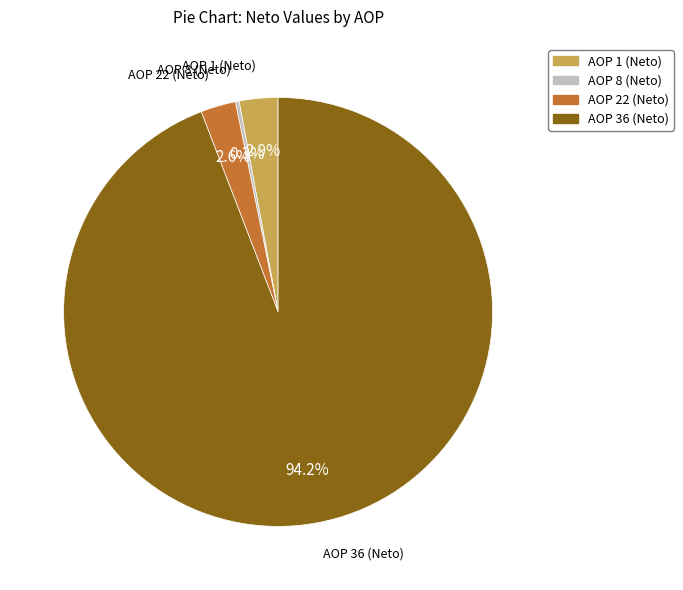

To the nearest percent, what percentage of the pie is AOP 22 (Neto)?

3%